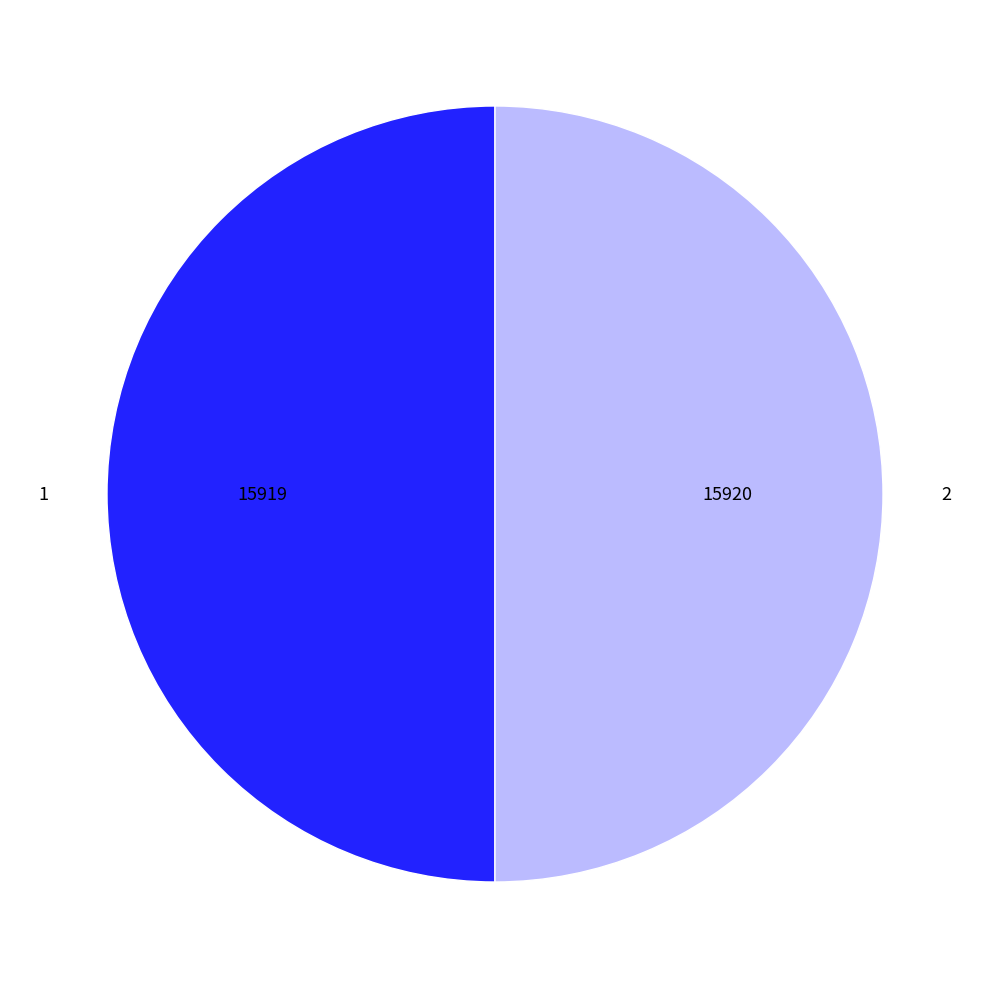

How many segments does this pie chart have?

2